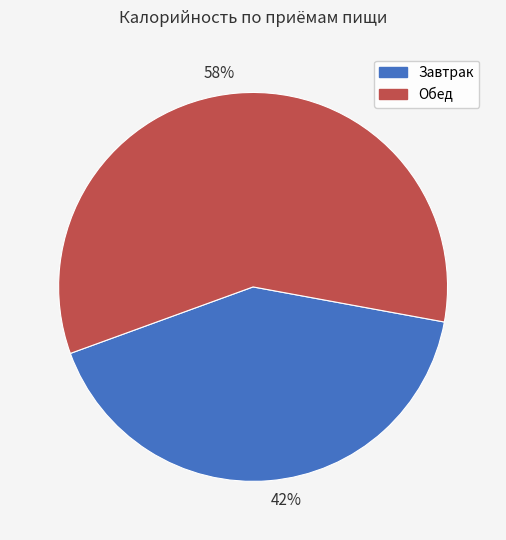

To the nearest percent, what is the average slice percentage?

50%